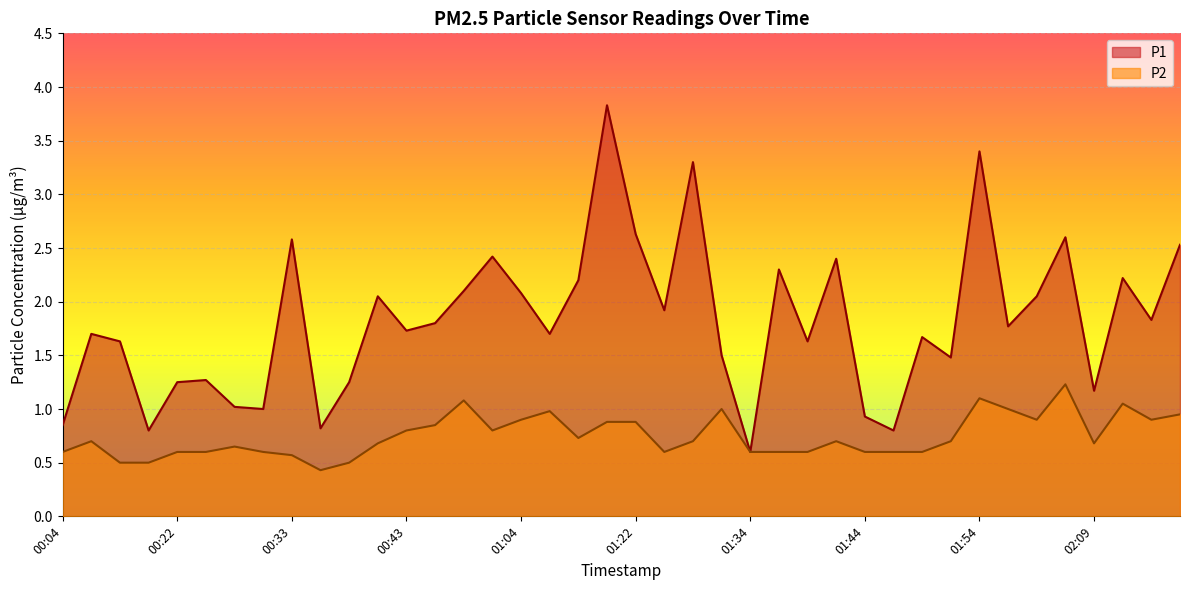

True or false: P2 and P1 cross at least once.

False